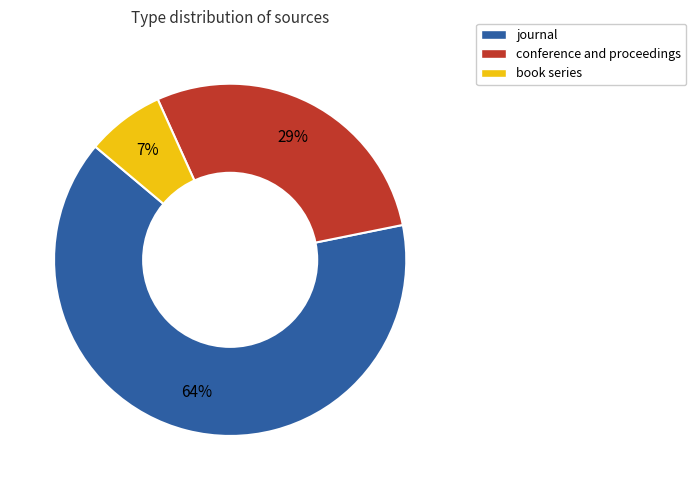

The conference and proceedings slice represents 29% of the pie. True or false?

True